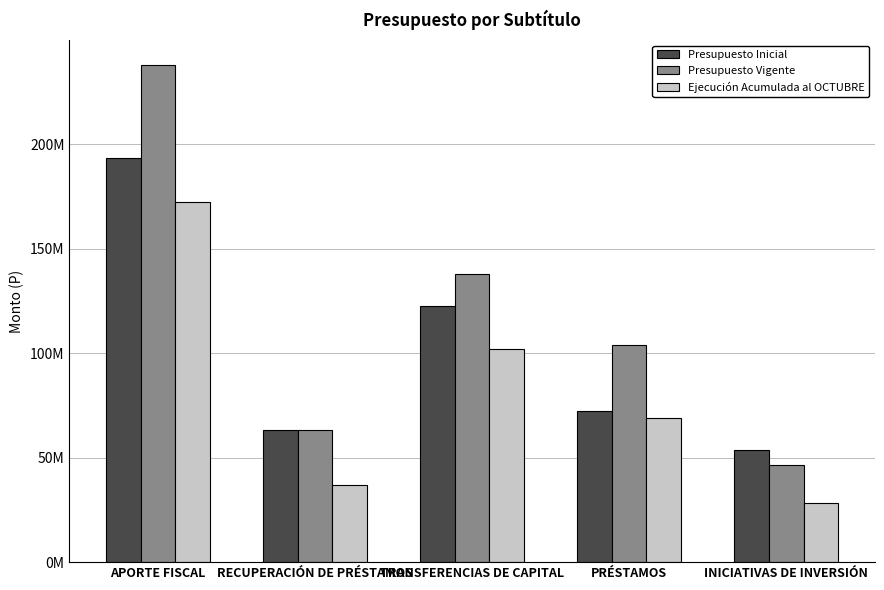

At which label does Presupuesto Vigente reach its minimum?

INICIATIVAS DE INVERSIÓN